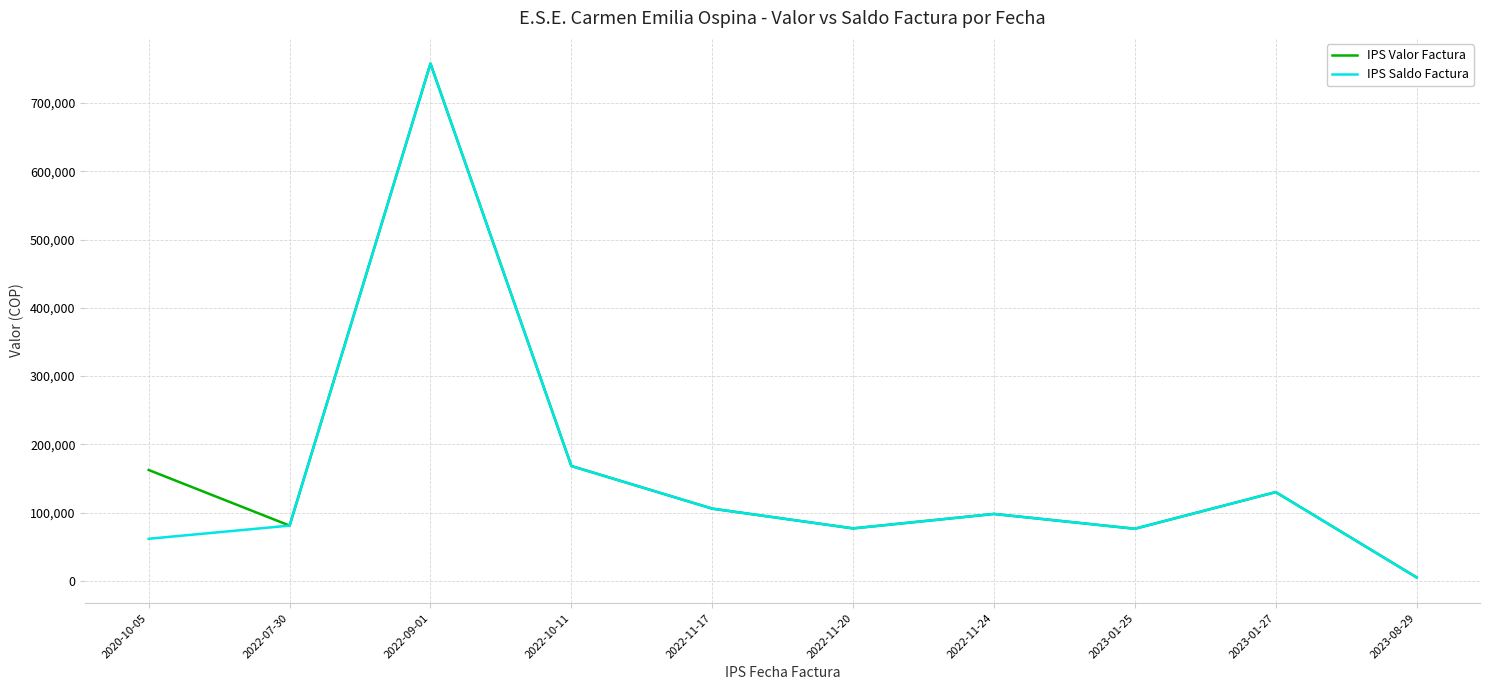

At which label does IPS Valor Factura reach its minimum?

2023-08-29